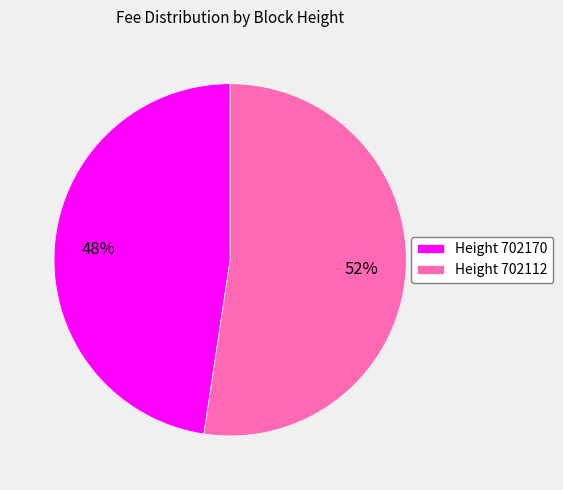

Do Height 702170 and Height 702112 together represent more than half of the pie?

Yes